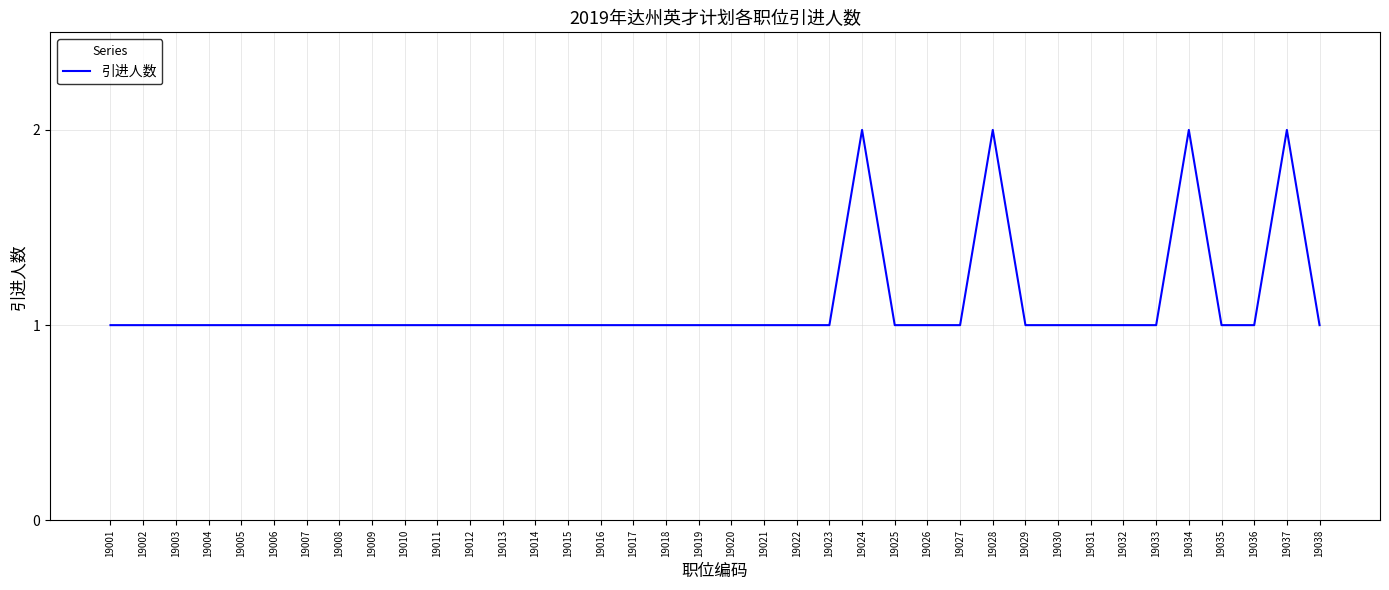

What is the difference between the maximum and minimum values?

1